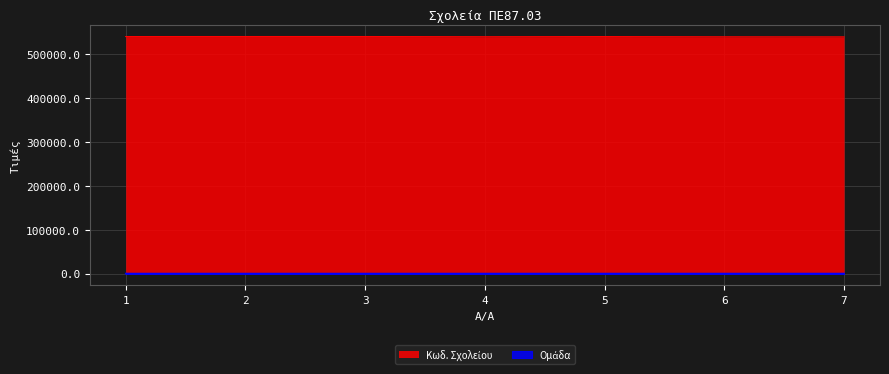

What are all the series names shown in the legend?

Κωδ. Σχολείου, Ομάδα